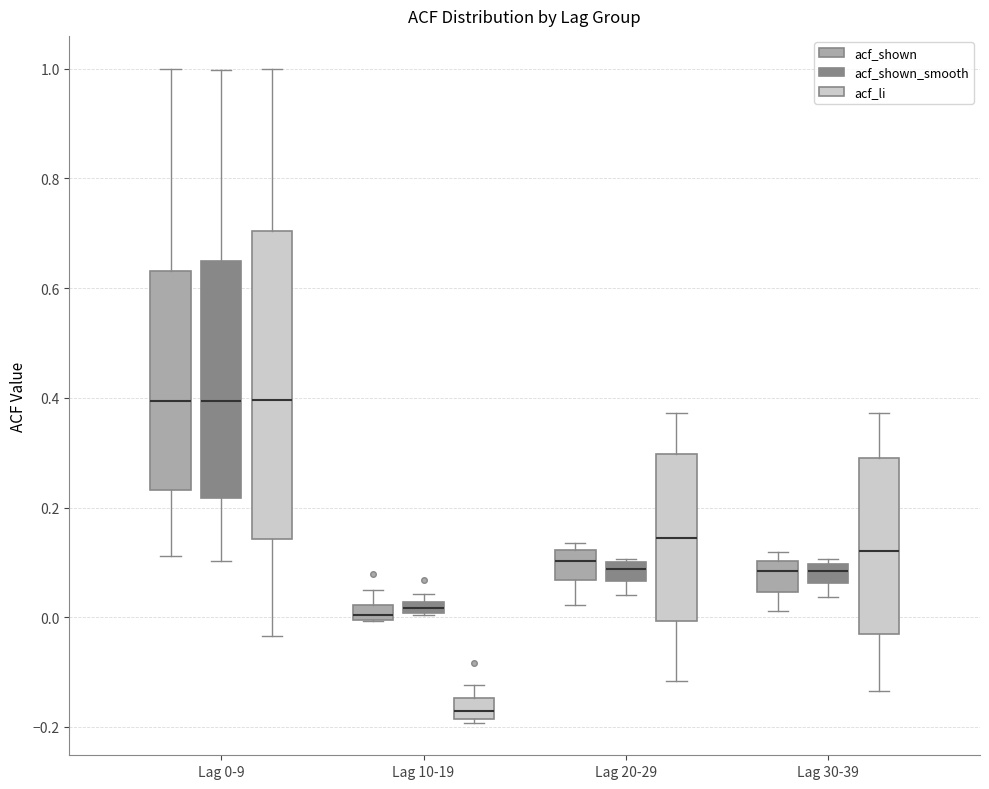

Where does the median line of the box for Lag 0-9 (acf_shown_smooth) sit on the y-axis? The values are not printed on the chart, so give them approximately, as read against the axis.

0.40